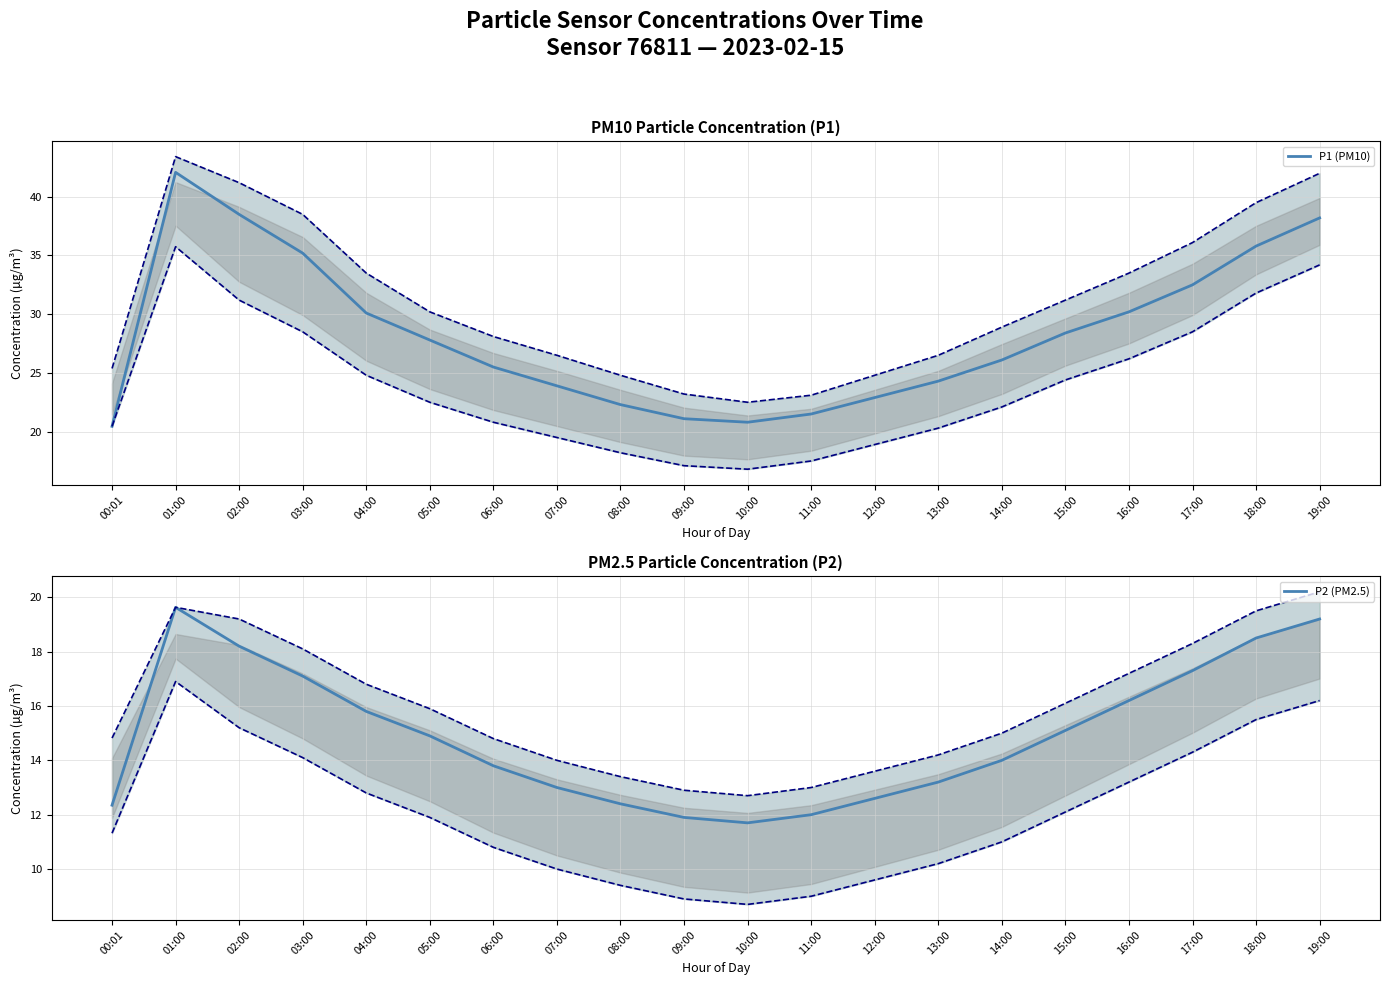

True or false: P1 (PM10) and P2 (PM2.5) cross at least once.

False